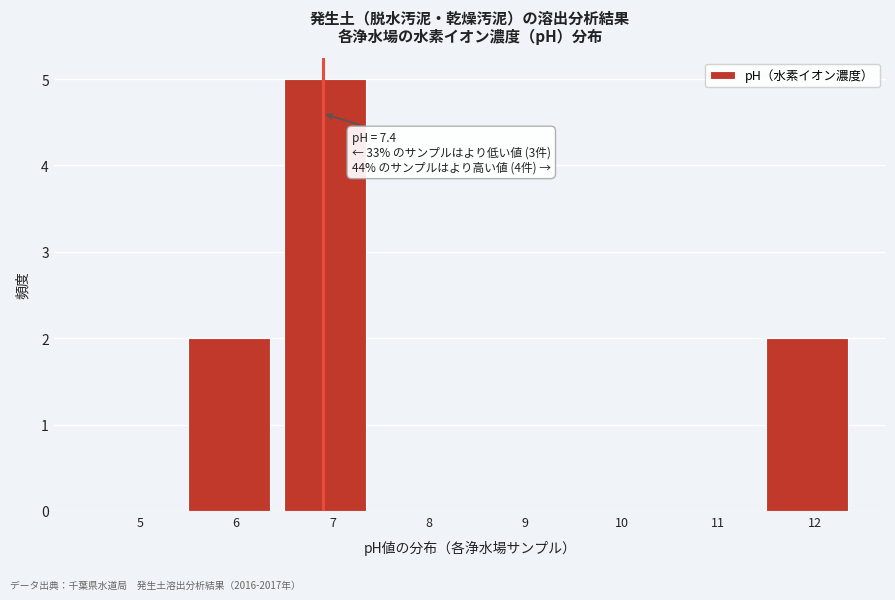

Reading right to left, transcribe all the data shown in this chart.

12=2	11=0	10=0	9=0	8=0	7=5	6=2	5=0